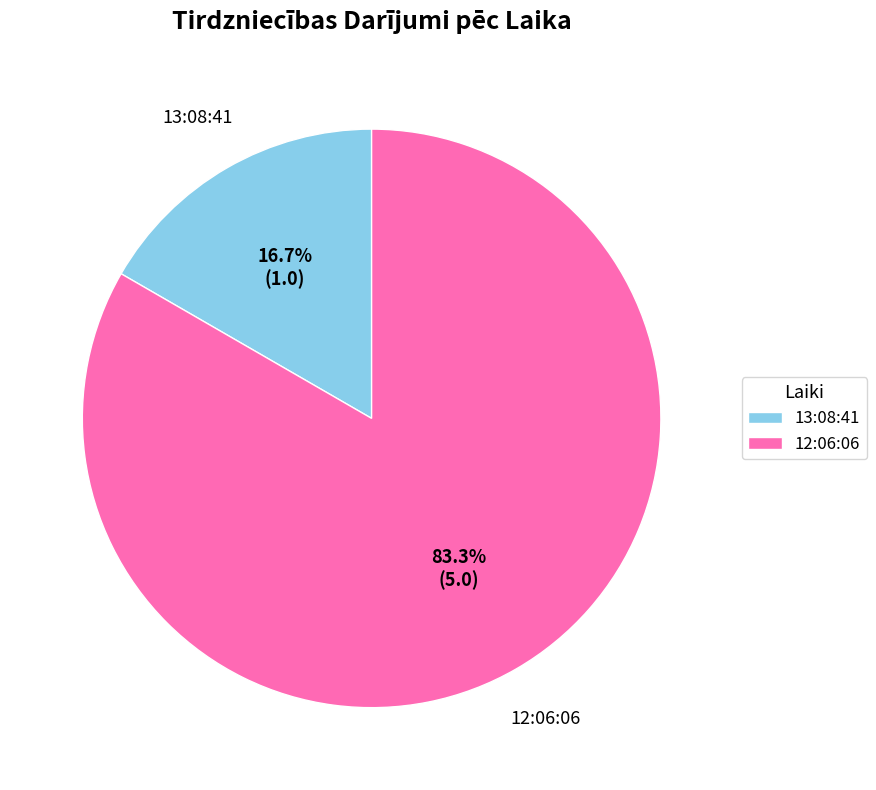

Between 13:08:41 and 12:06:06, which is larger?

12:06:06